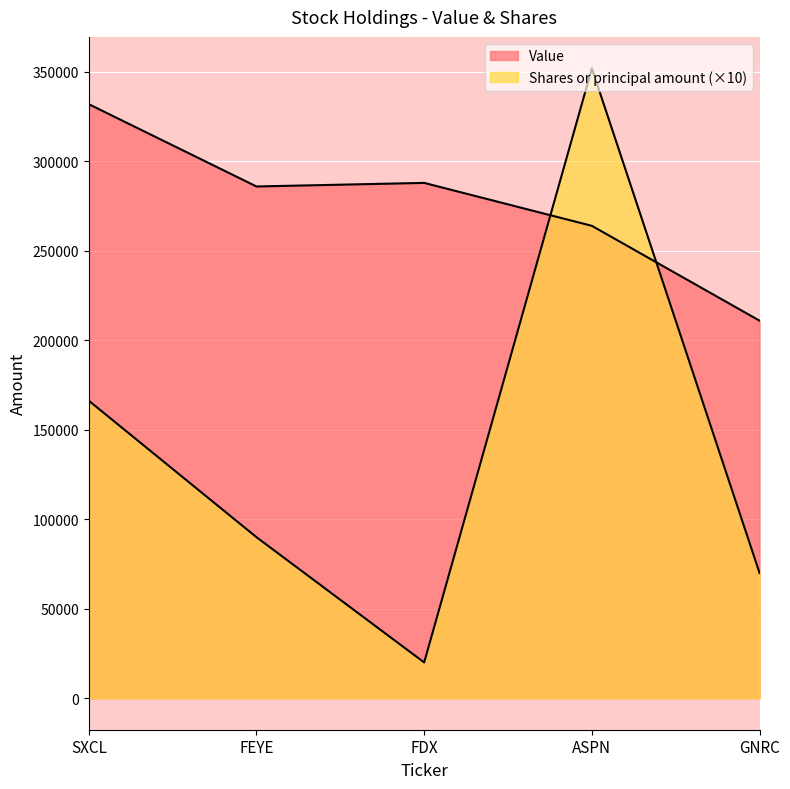

What is the sum of all Value values?

1381000